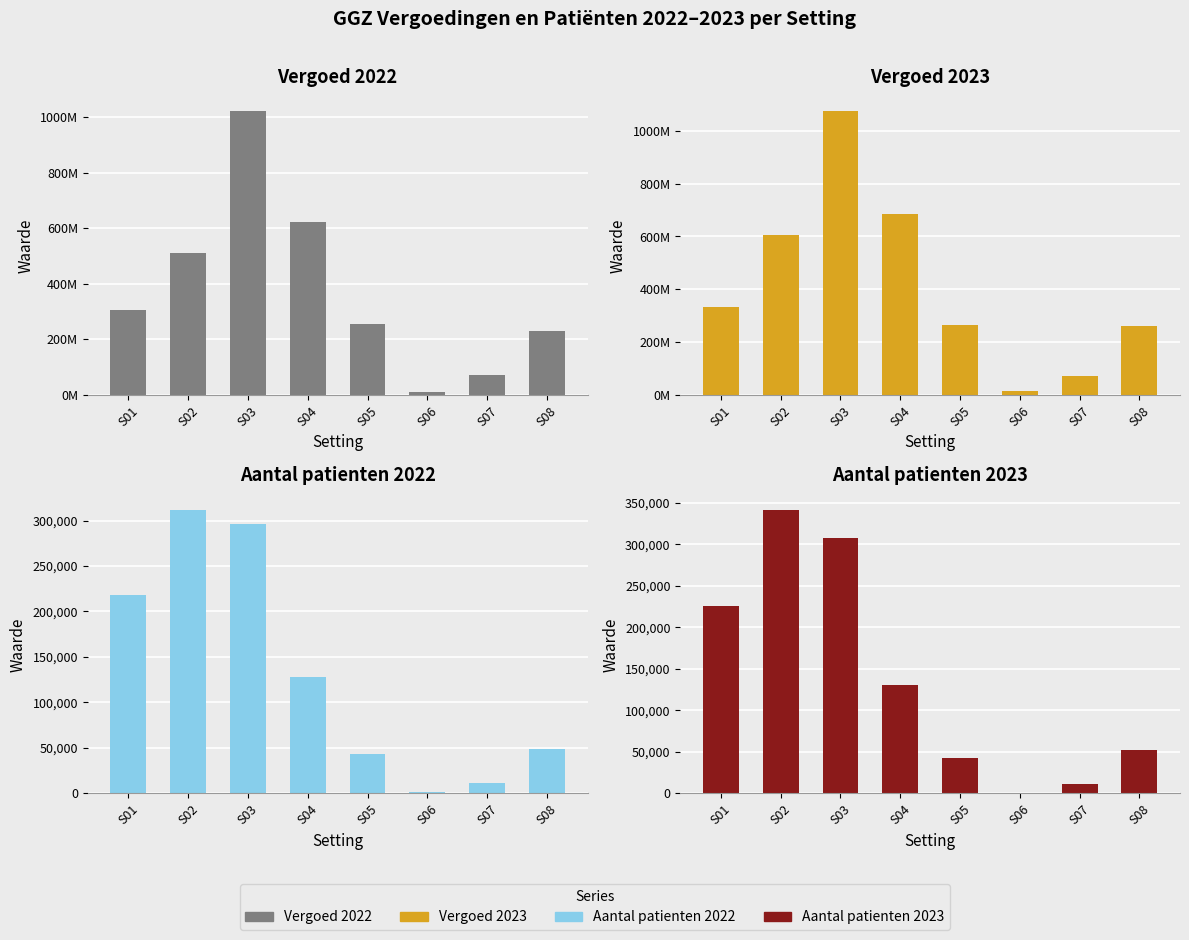

What are all the series names shown in the legend?

Vergoed 2022, Vergoed 2023, Aantal patienten 2022, Aantal patienten 2023